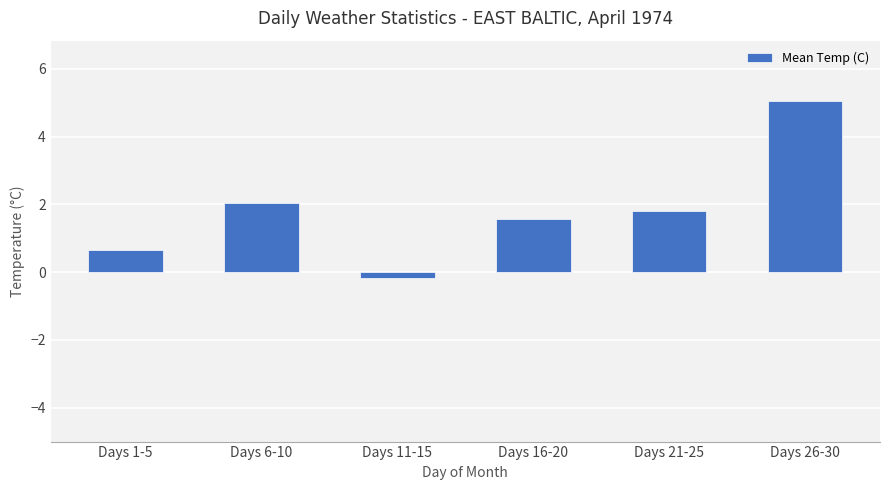

How many data points does each series have?

6